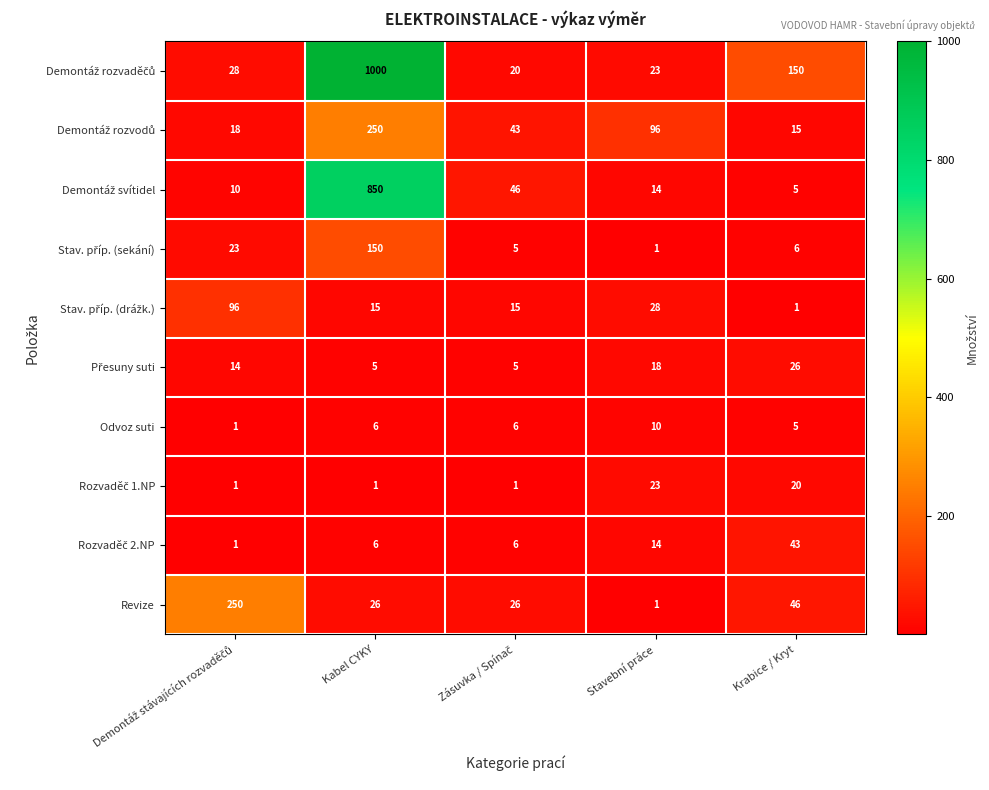

What is the sum of all Odvoz suti values?

28